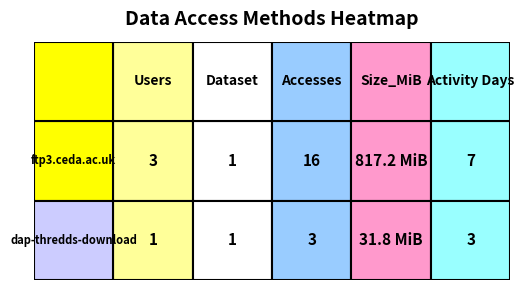

What is the sum of the dap-thredds-download values at dap-thredds-download and 2?

4.0